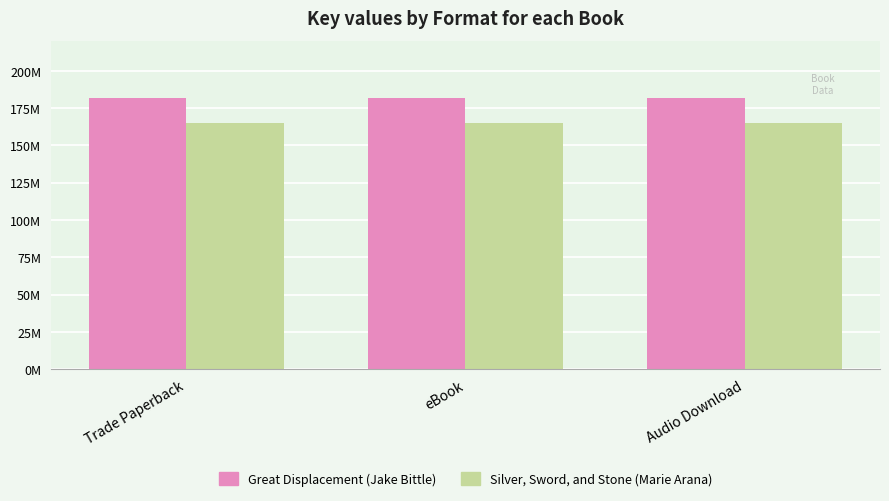

Between Trade Paperback and Audio Download, which series saw the biggest shift?

Great Displacement (Jake Bittle)